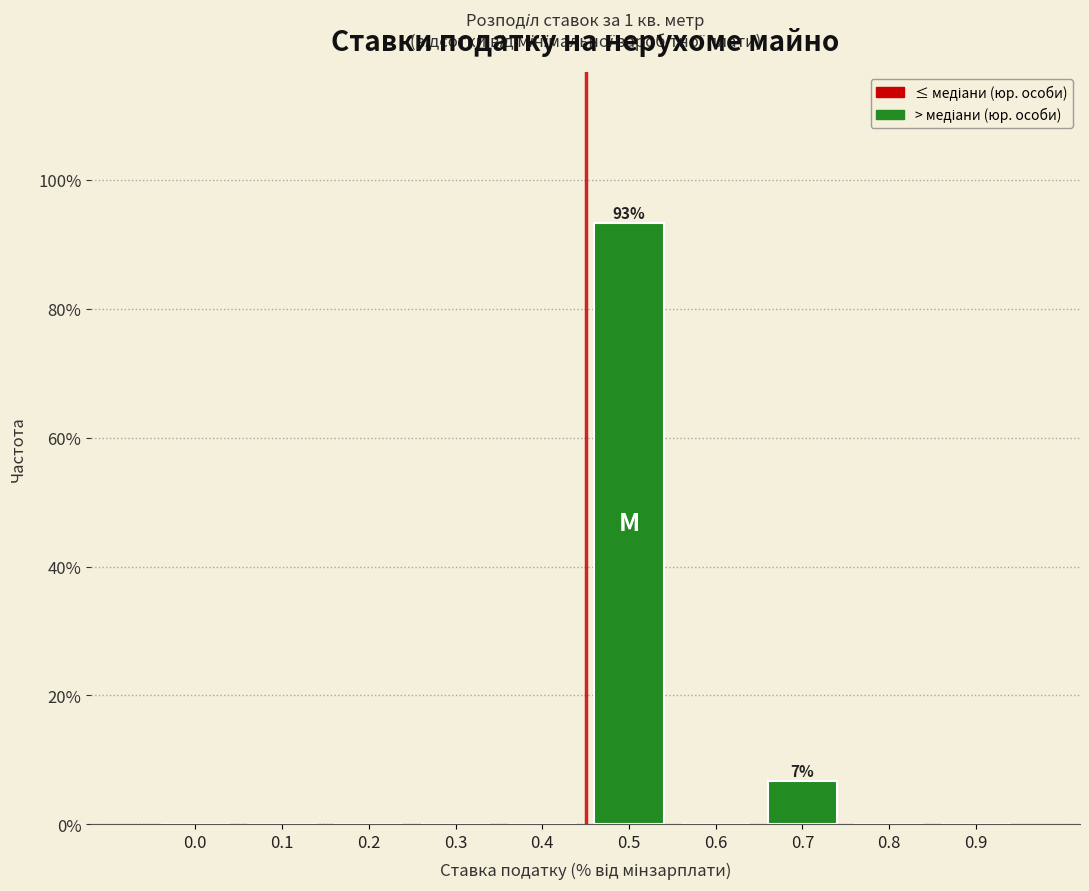

Reading left to right, what are all the values shown in this chart?

0.0=0.0	0.1=0.0	0.2=0.0	0.3=0.0	0.4=0.0	0.5=93.3	0.6=0.0	0.7=6.7	0.8=0.0	0.9=0.0